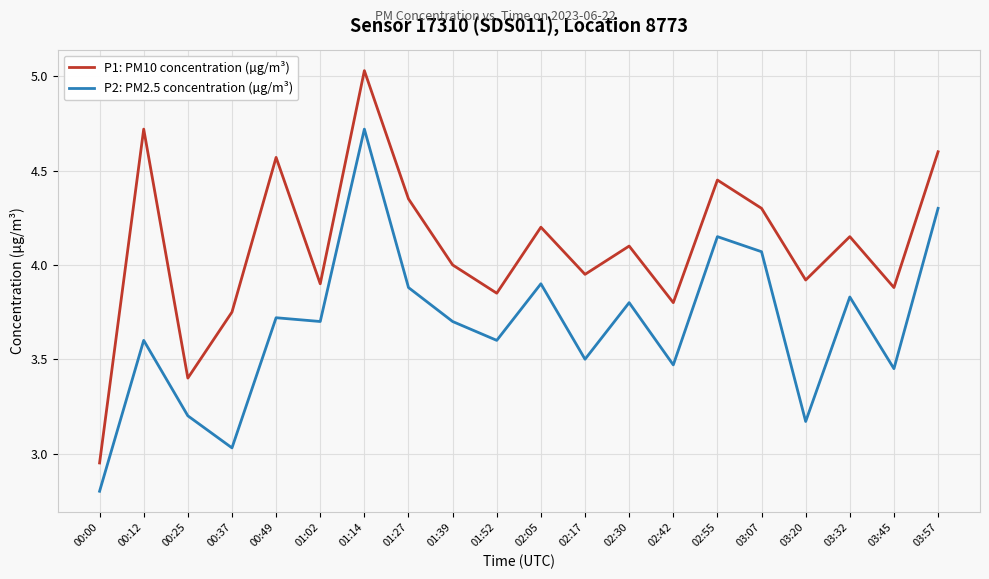

Rank the series at 00:49 from lowest to highest value.

P2: PM2.5 concentration (µg/m³), P1: PM10 concentration (µg/m³)